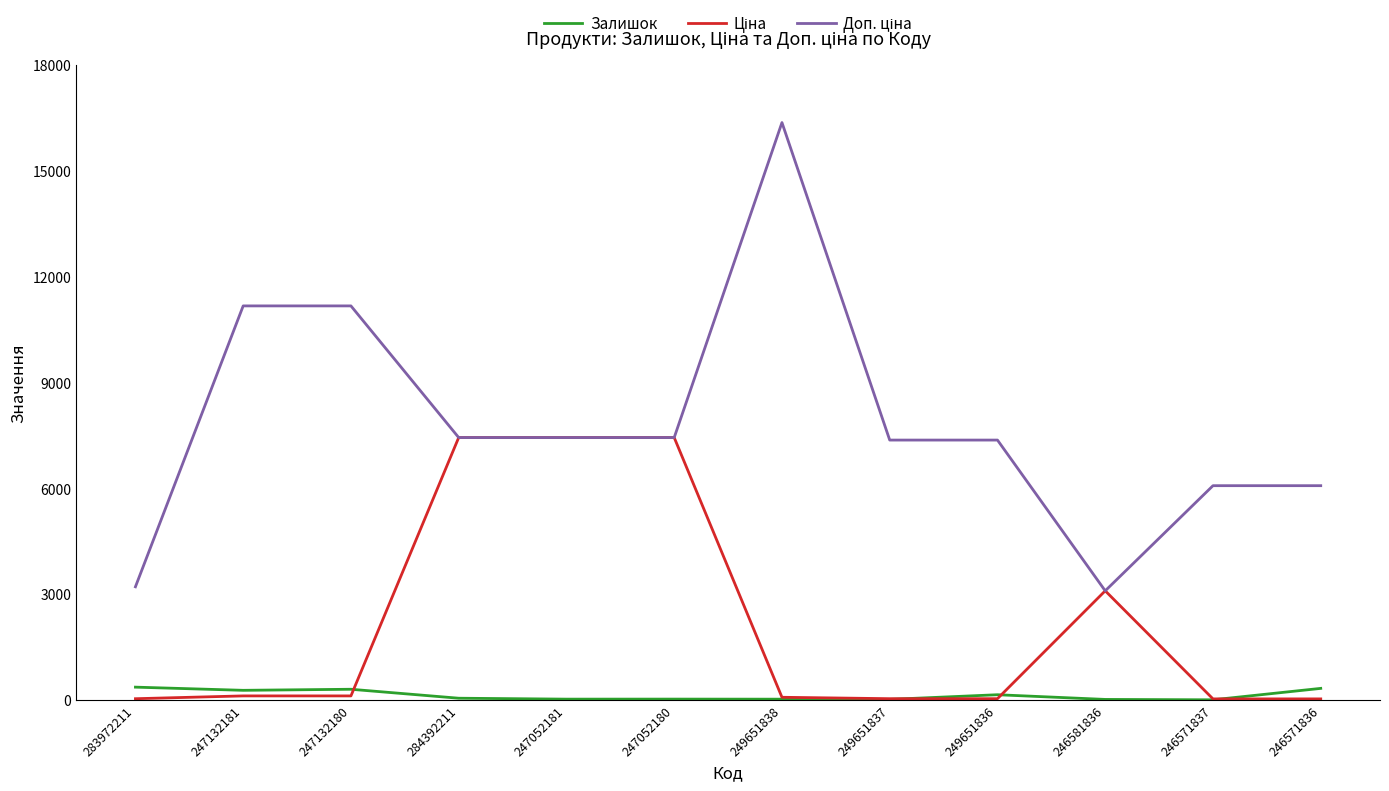

At which category does the chart reach its peak across all series?

249651838